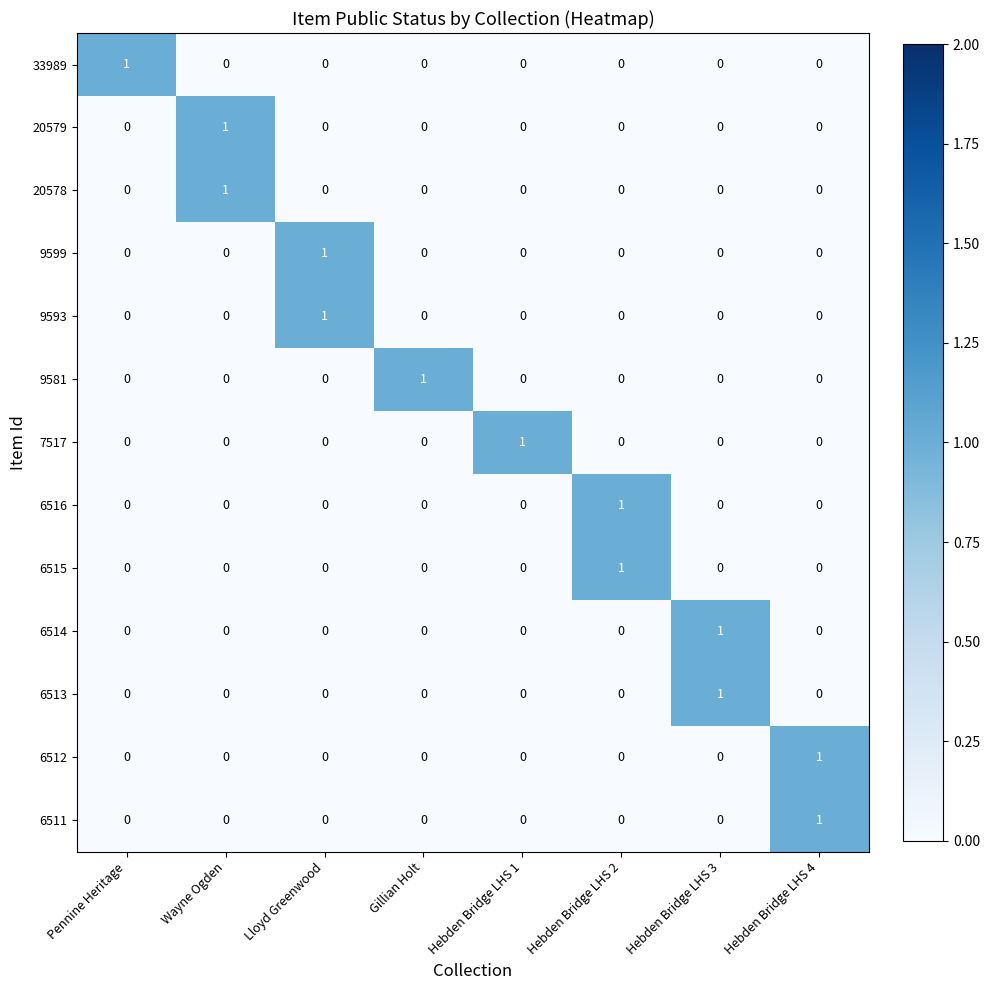

Count the 6513 values in the range 0 to 1.

8